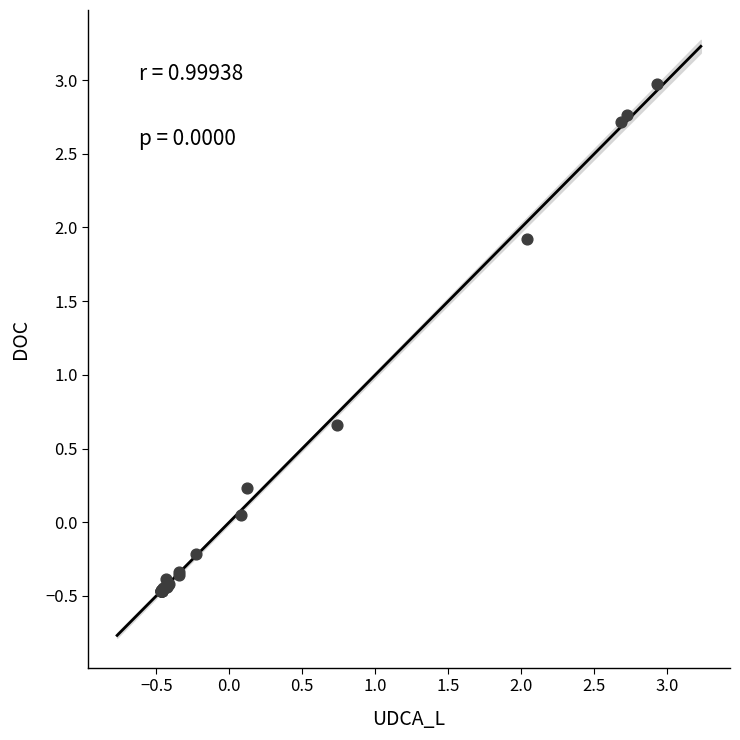

What Y value in the scatter plot is closest to 1?

0.7